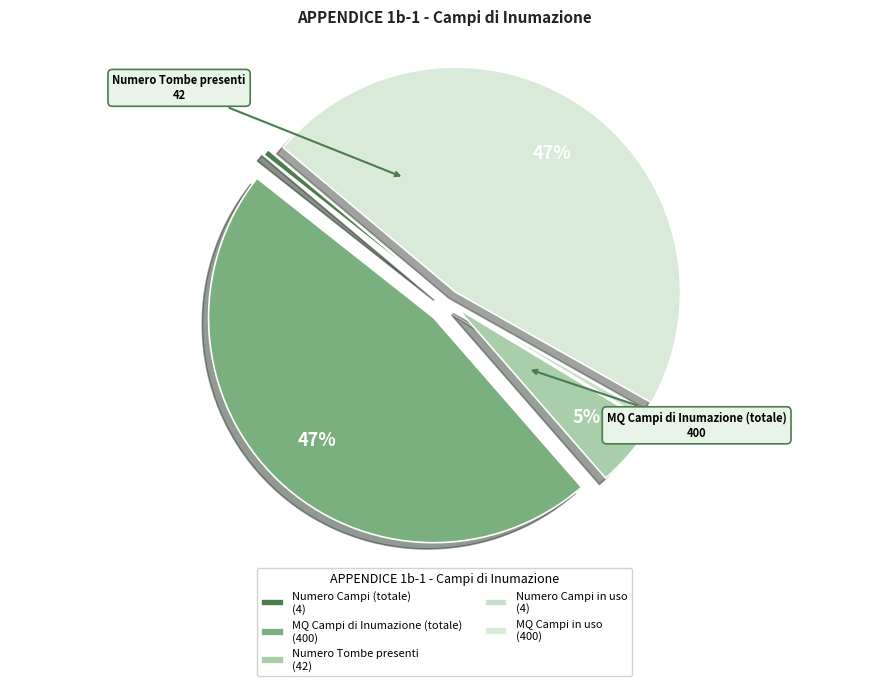

Which category has the biggest portion of the pie?

MQ Campi di Inumazione (totale)